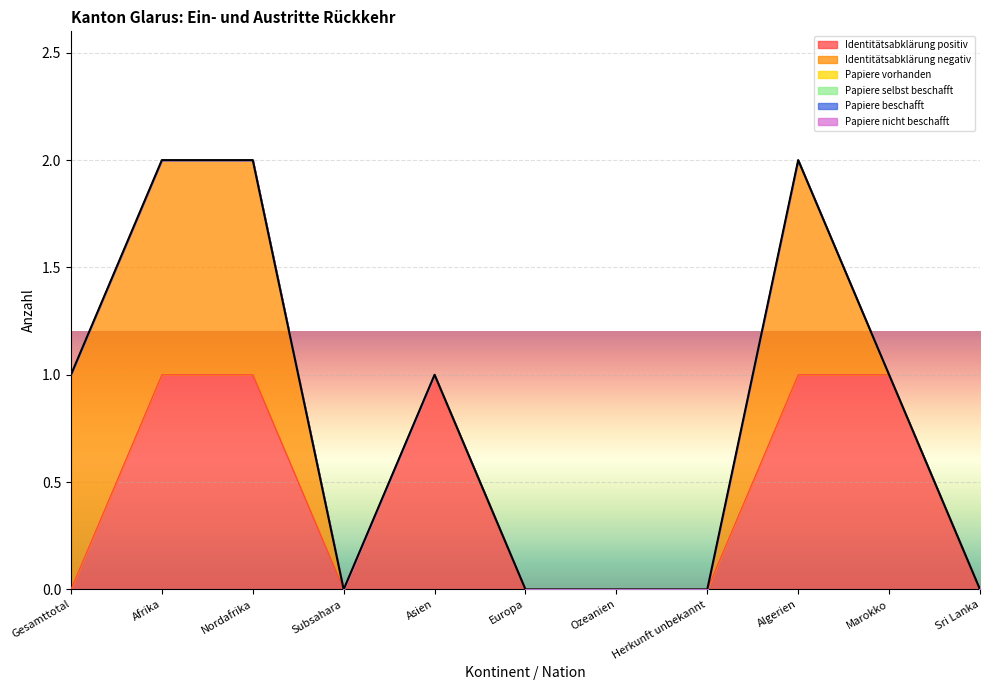

What is the label of the 1st point from the right?

Sri Lanka